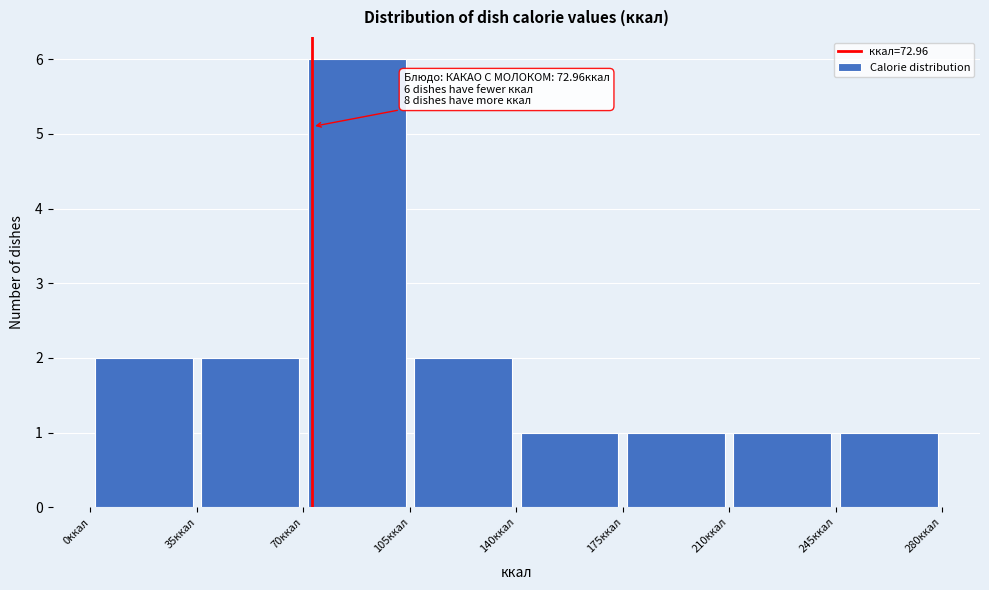

Over which range of the x-axis is the bar tallest?

70 to 105